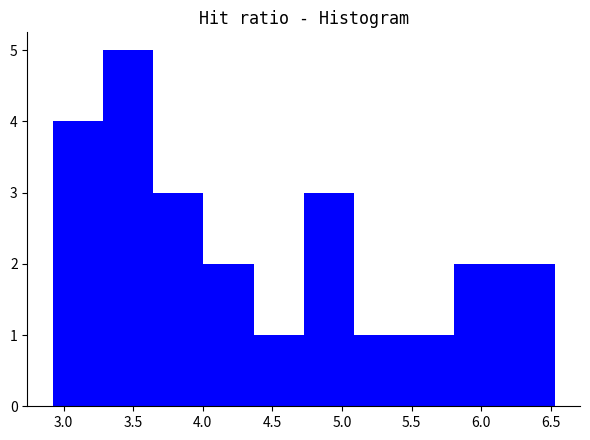

How tall is the bar that spans 5.45 to 5.80 on the x-axis? Neither the bar edges nor the heights are printed on the chart, so give them approximately, as read against the axes.

1